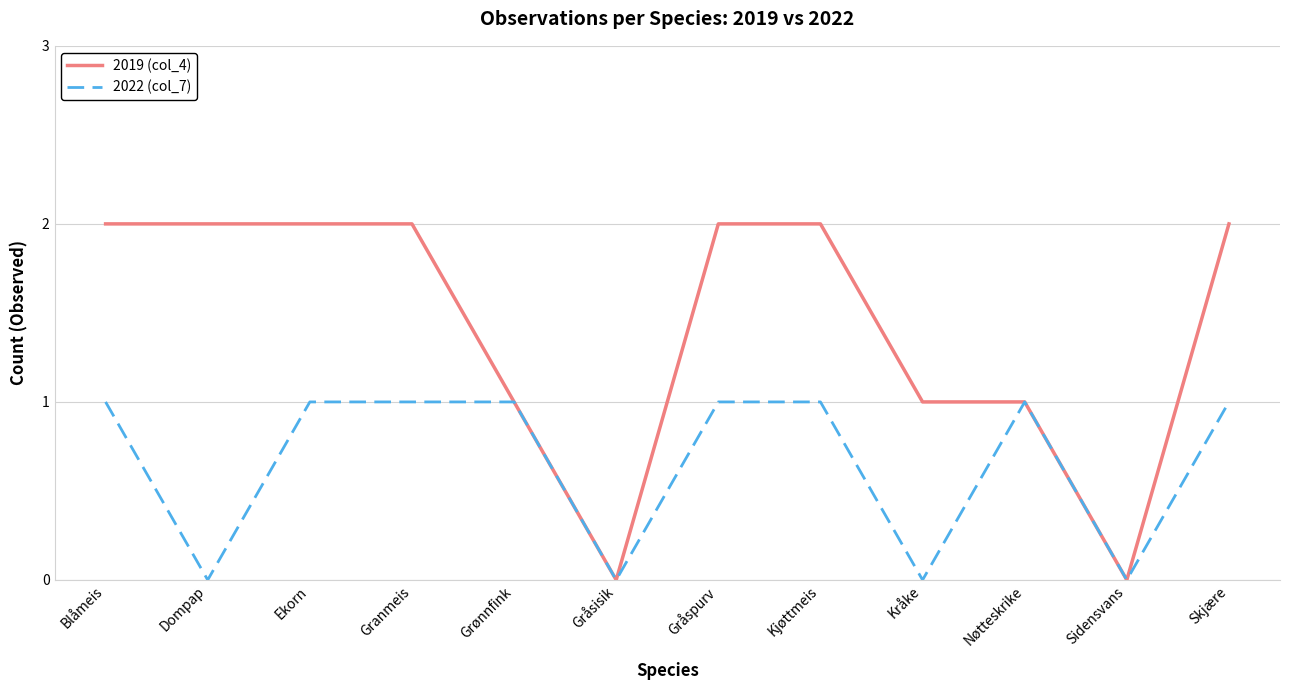

The value of 2019 (col_4) at Blåmeis is 2. True or false?

True